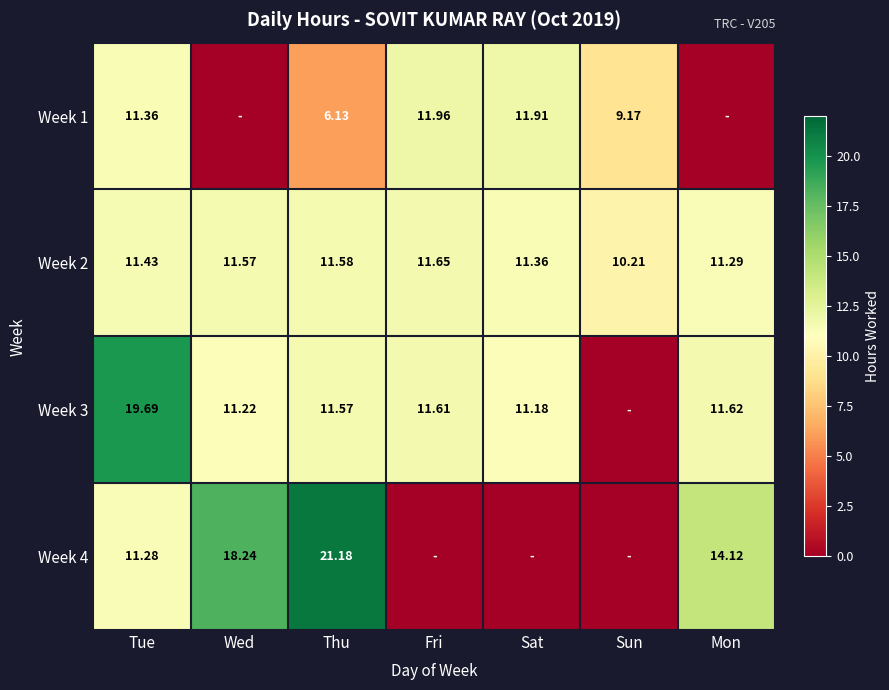

What is the spread (max minus min) of values at Wed?

18.2